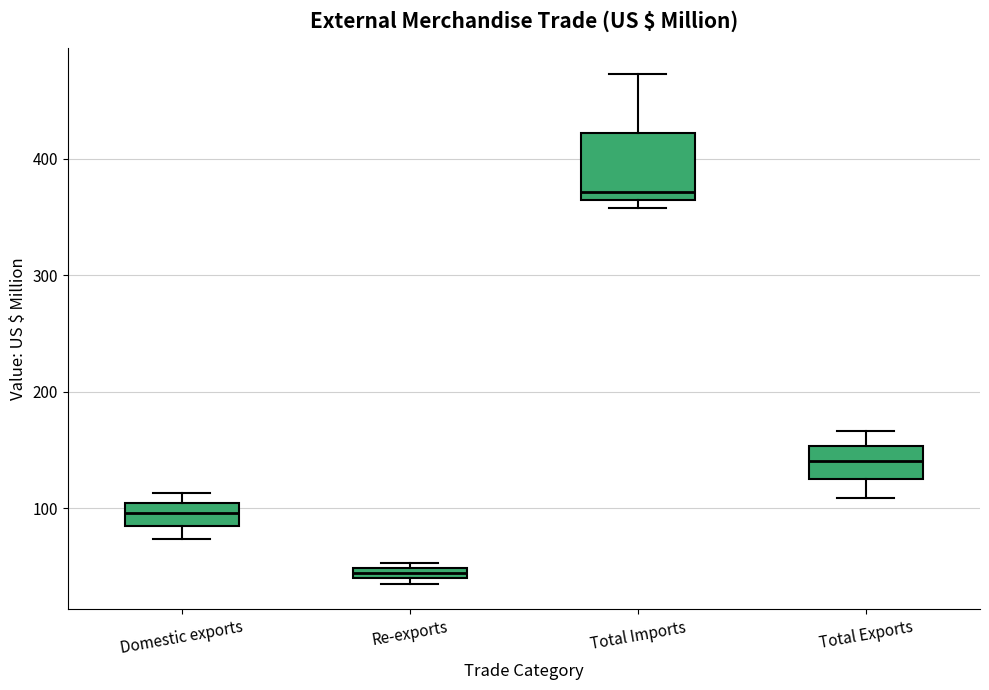

Which box's median line is the highest?

Total Imports